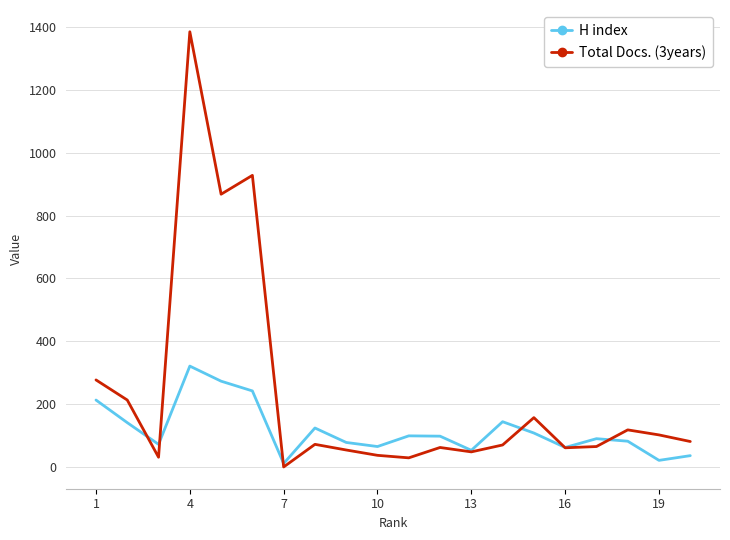

At how many categories does at least one series exceed 1077?

1